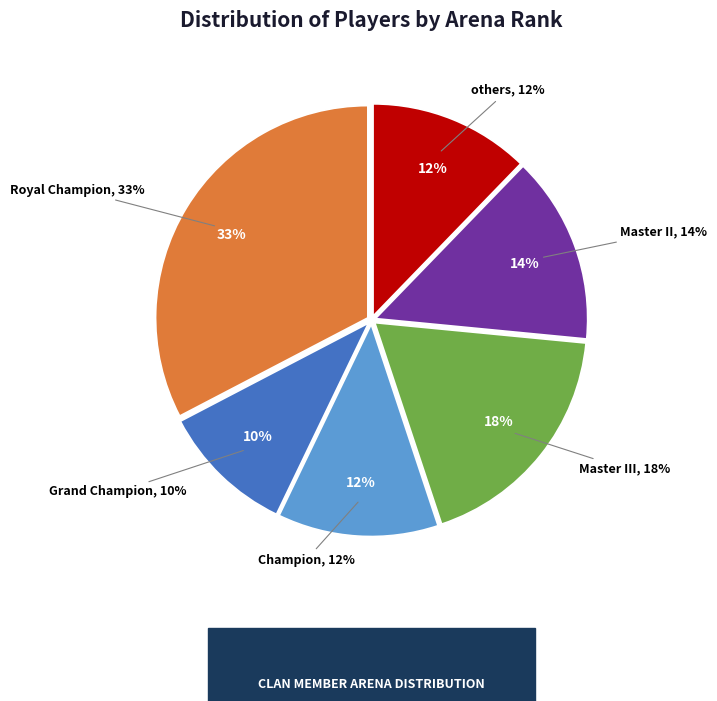

Which category has the biggest portion of the pie?

Royal Champion